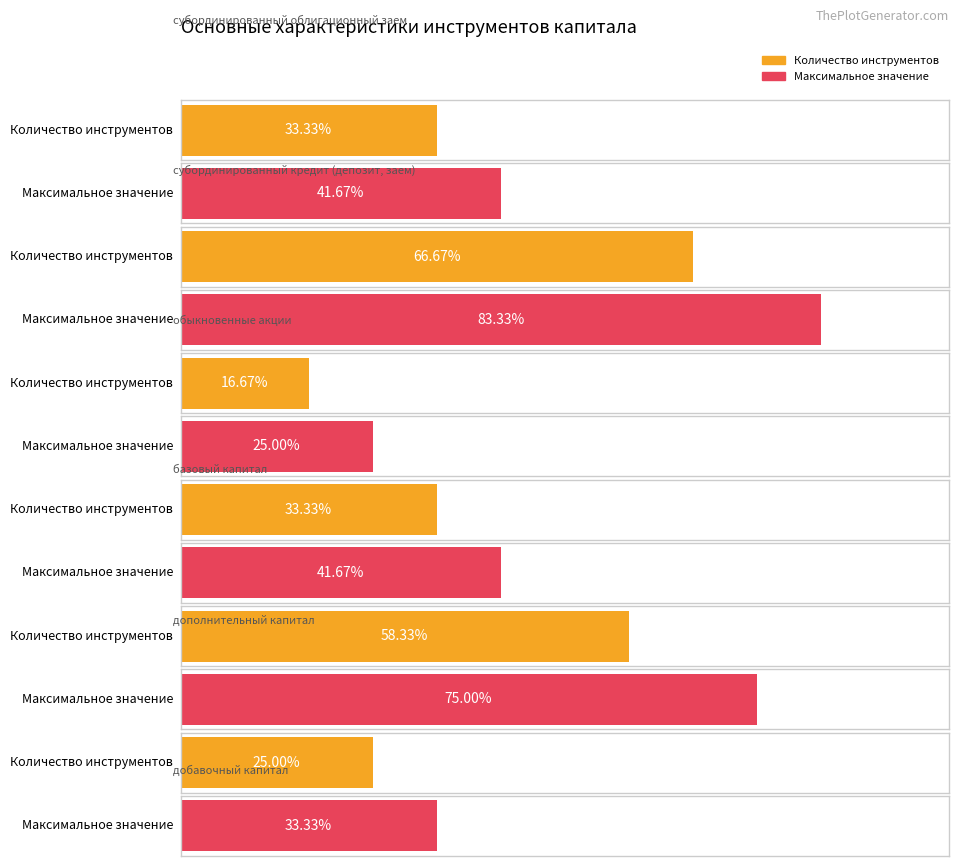

True or false: Average utilization has a value of 8.6 at базовый капитал.

False